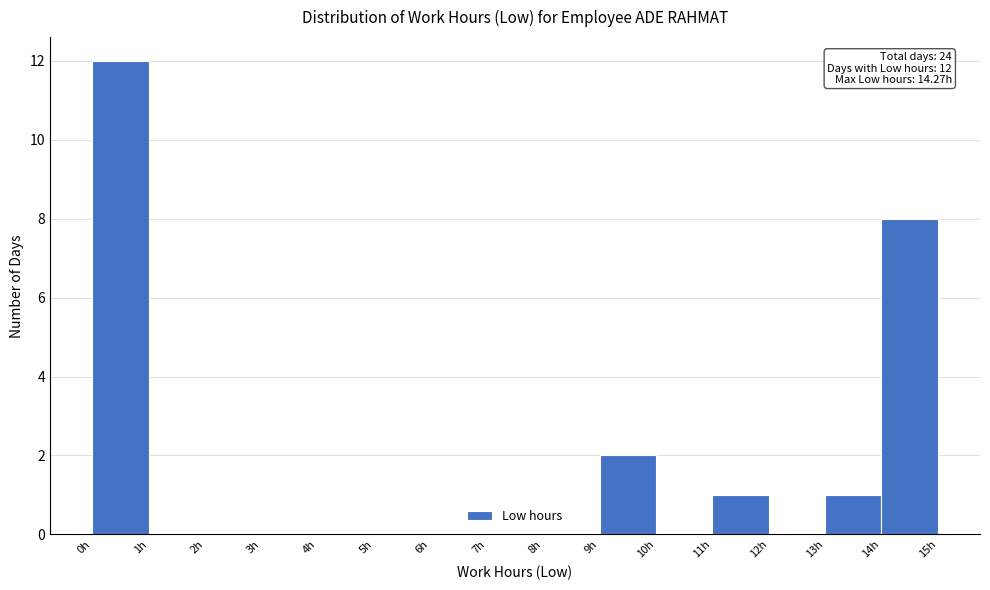

Over which range of the x-axis is the bar tallest?

0 to 1